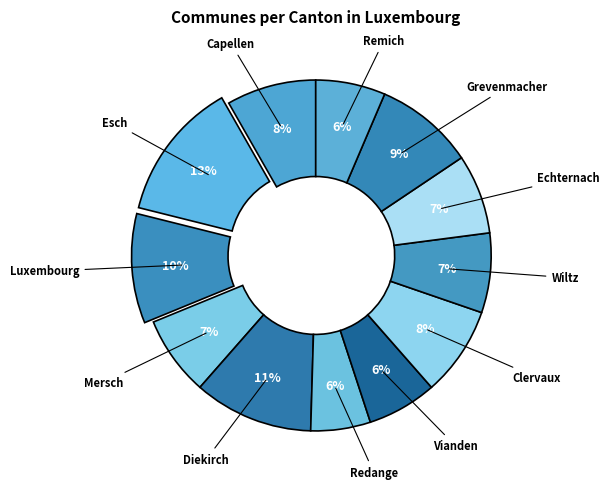

True or false: Diekirch accounts for 22% of the total.

False